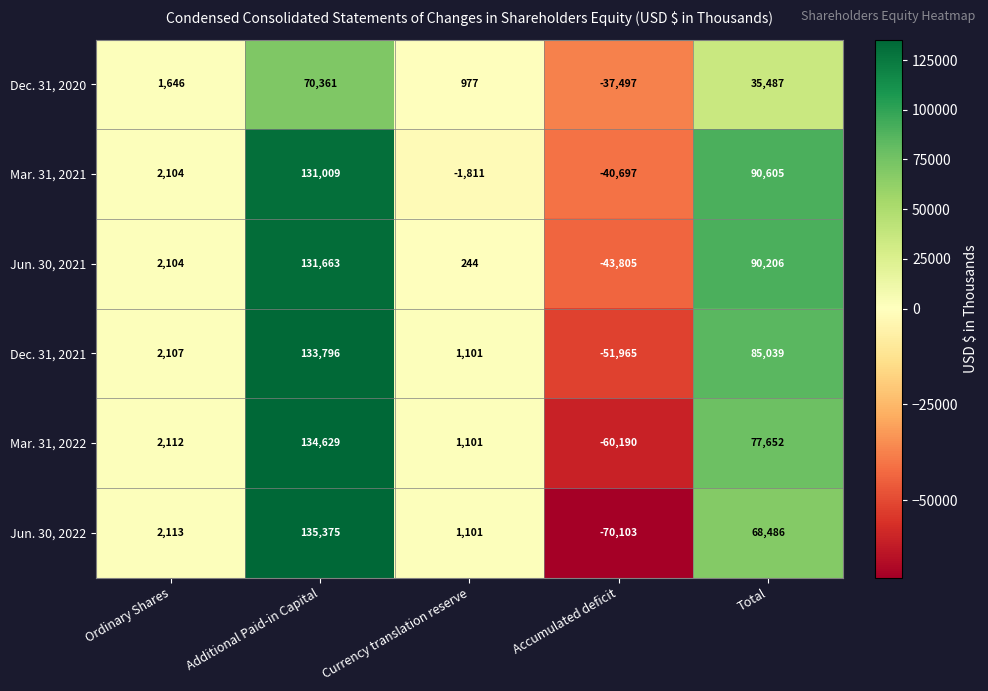

What is the difference between the Dec. 31, 2021 values at Ordinary Shares and Total?

82932